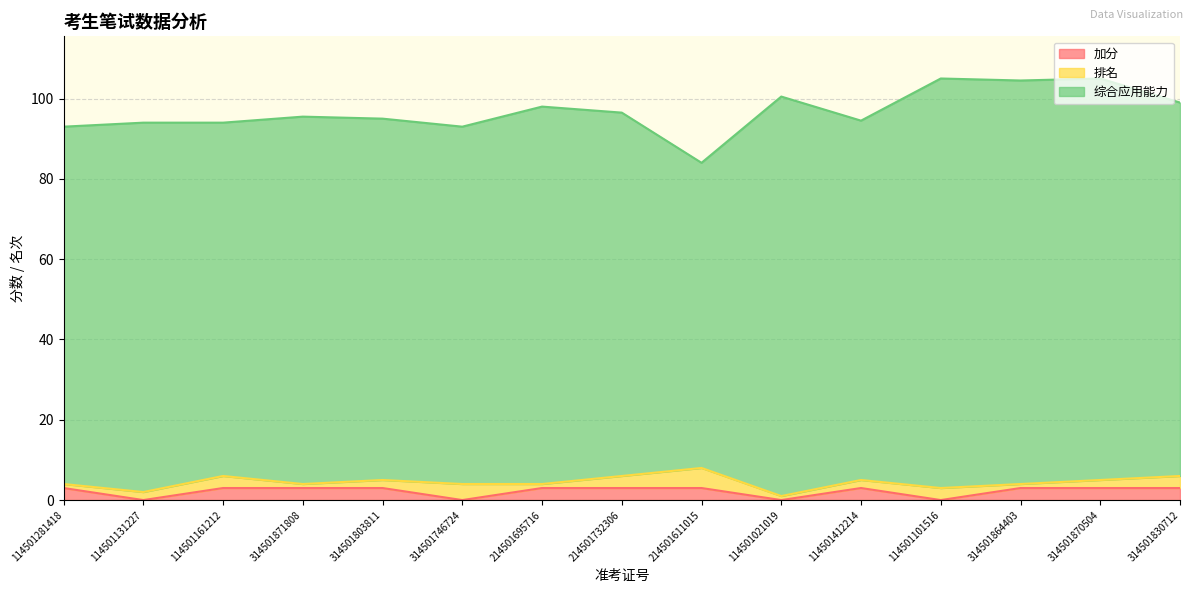

True or false: 排名 and 综合应用能力 cross at least once.

False